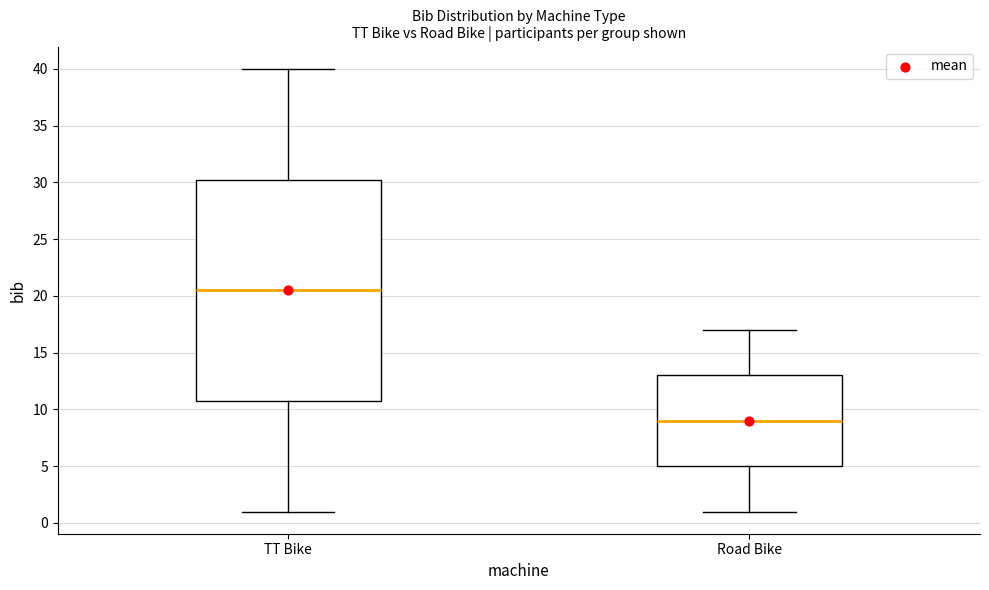

Which box is the tallest, from its lower edge to its upper edge?

TT Bike